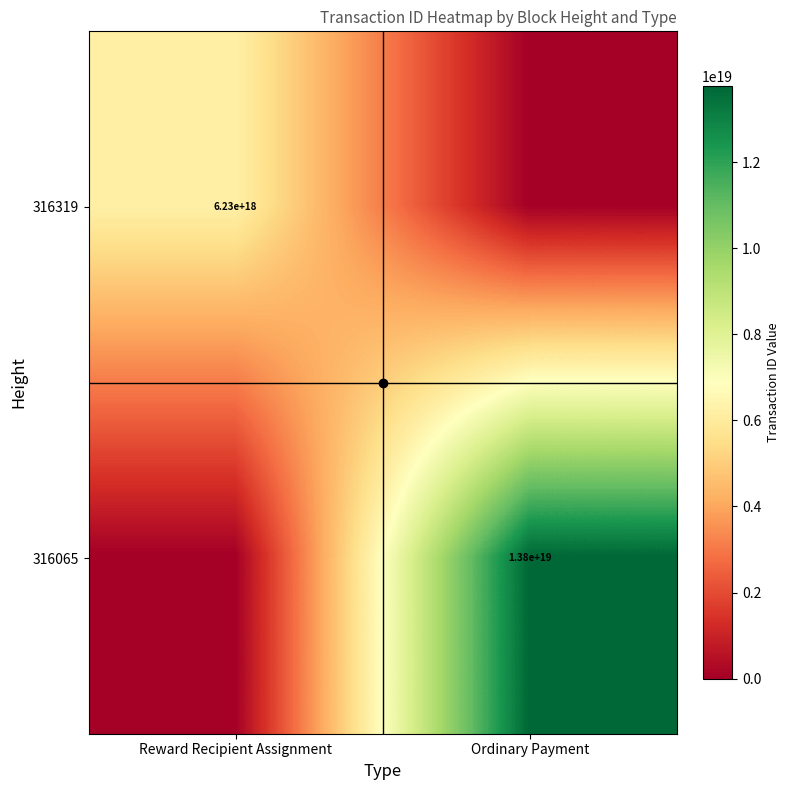

Is it true that 316065 equals 13800000000000000000 at Ordinary Payment?

True